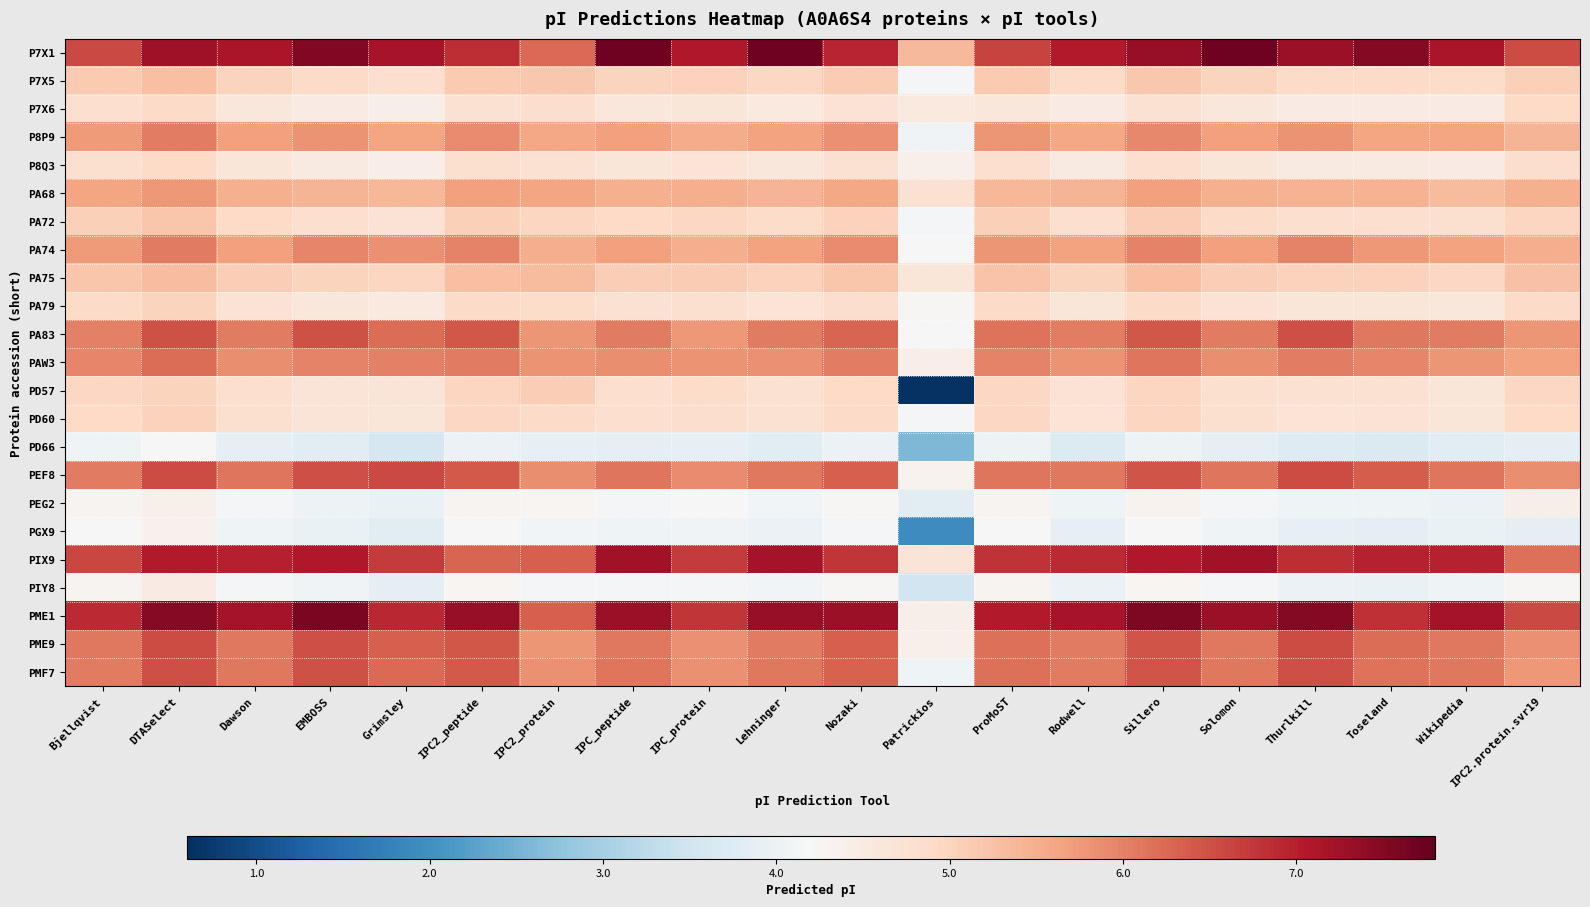

Which category has the lowest value across all series?

Patrickios